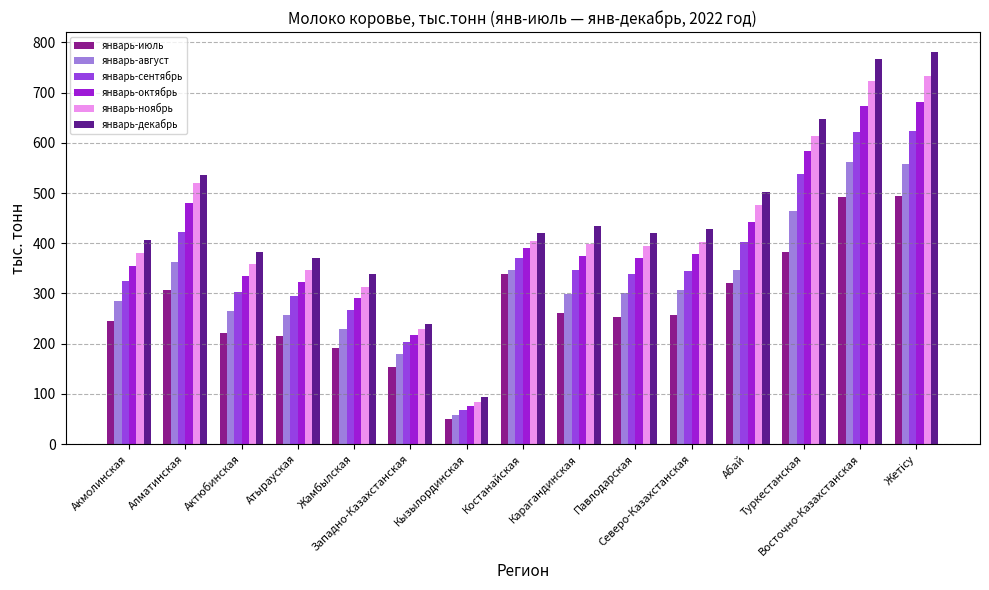

Rank the series at Абай from lowest to highest value.

январь-июль, январь-август, январь-сентябрь, январь-октябрь, январь-ноябрь, январь-декабрь